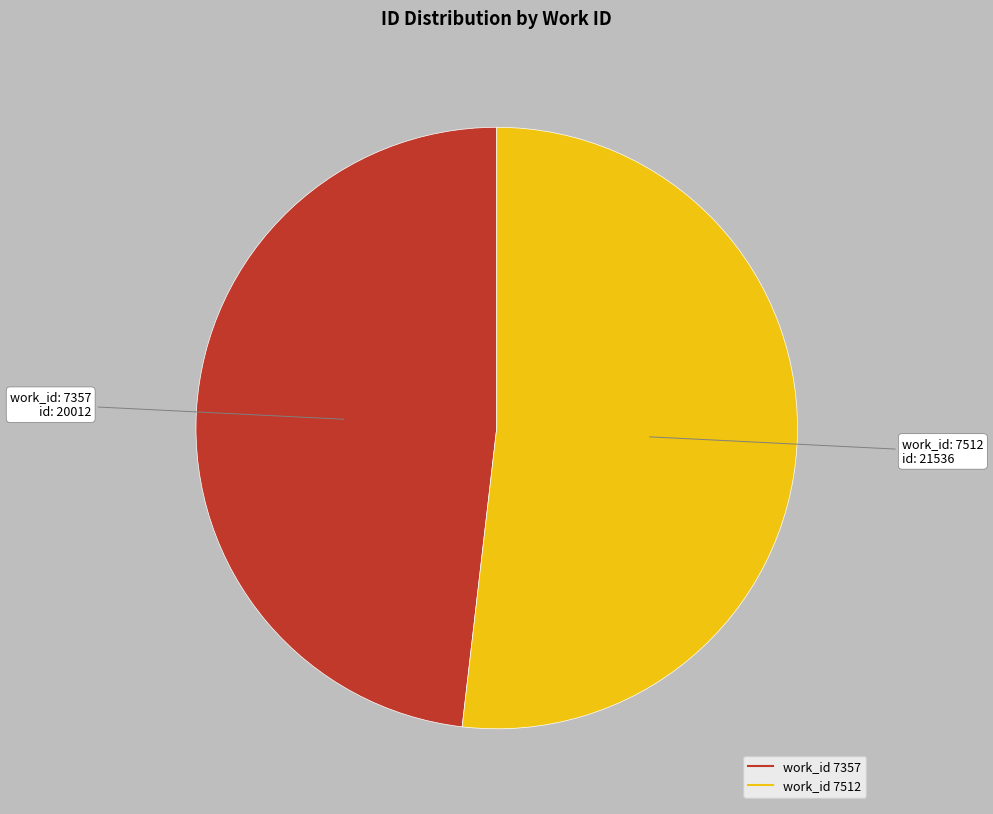

Is there a majority slice in this chart?

Yes